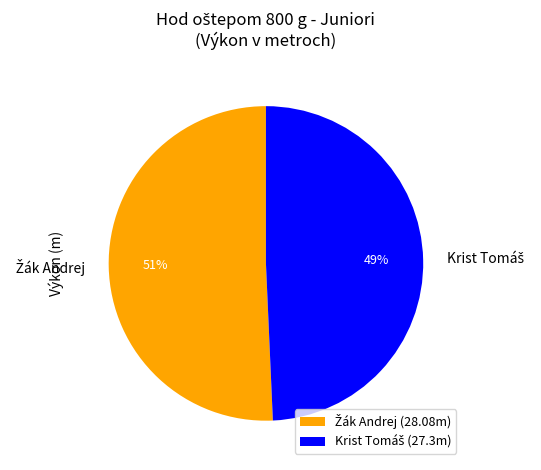

Does any single category account for the majority?

Yes